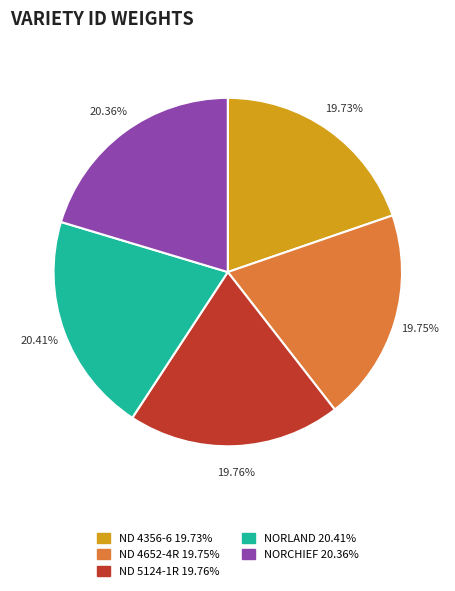

True or false: ND 4356-6 accounts for 20% of the total.

True